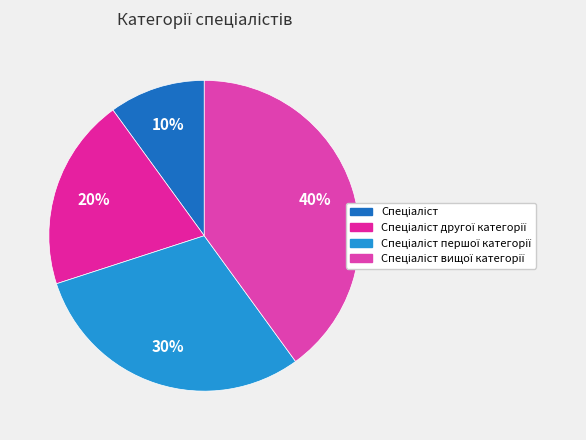

How many segments does this pie chart have?

4